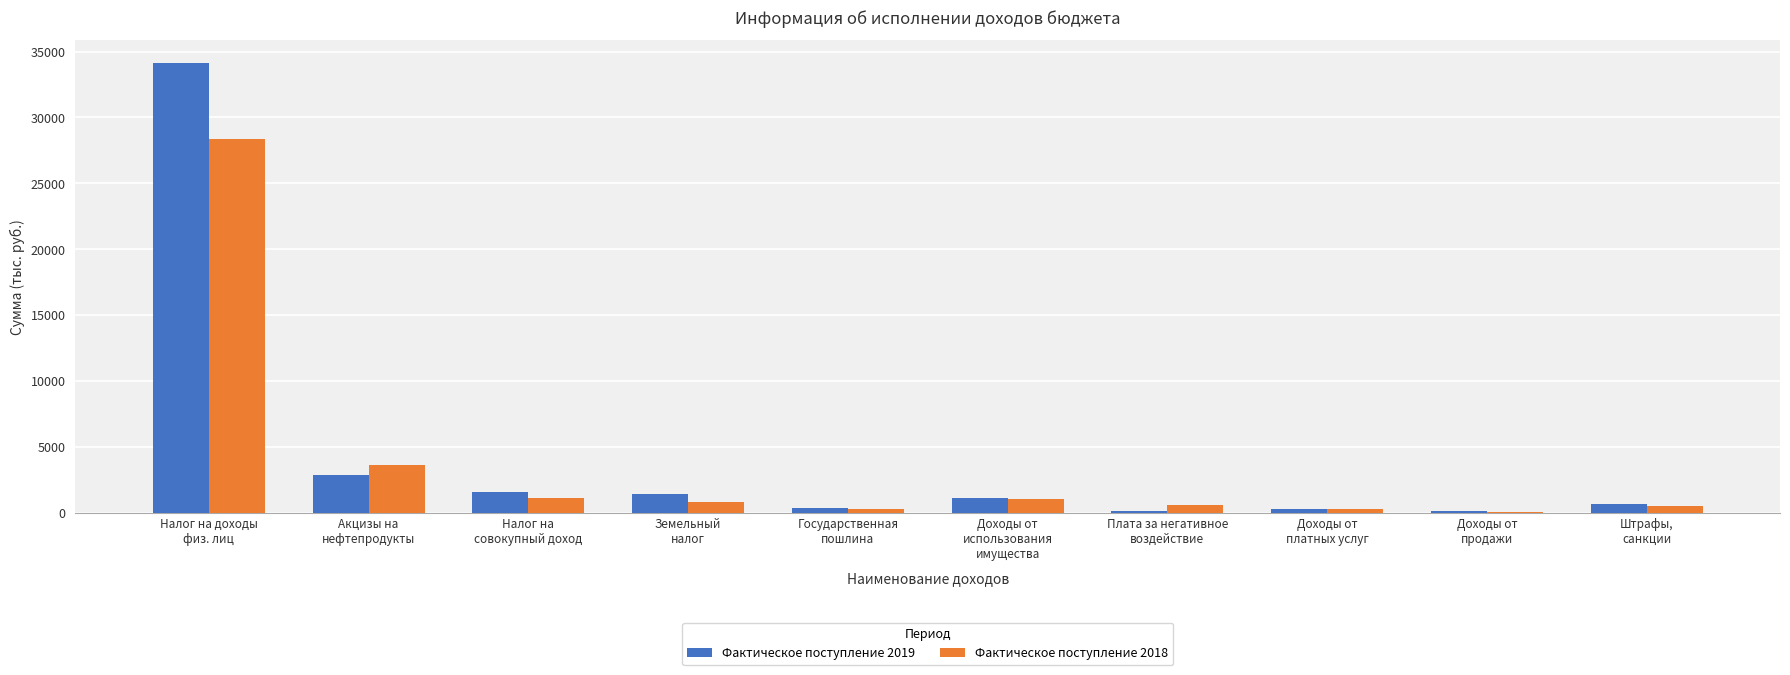

Which category has the highest value across all series?

Налог на доходы
физ. лиц